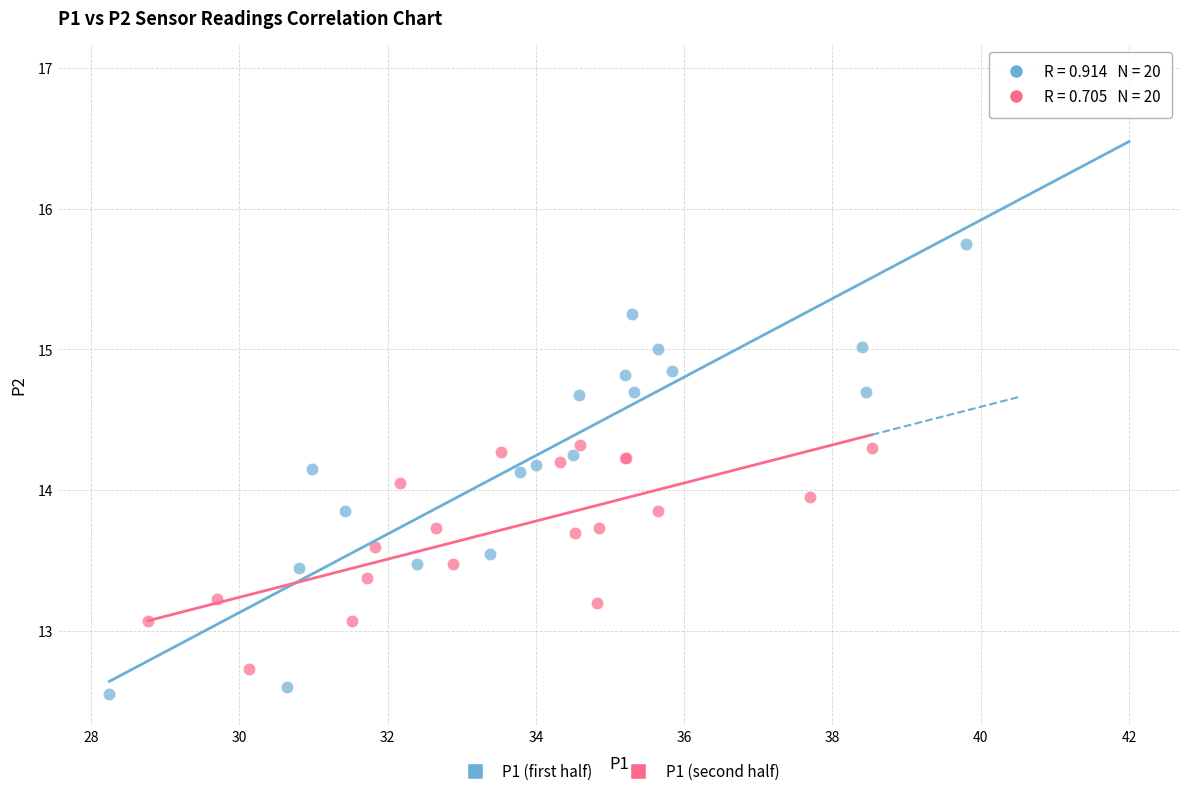

Which series reaches the maximum Y coordinate?

P1 (first half)